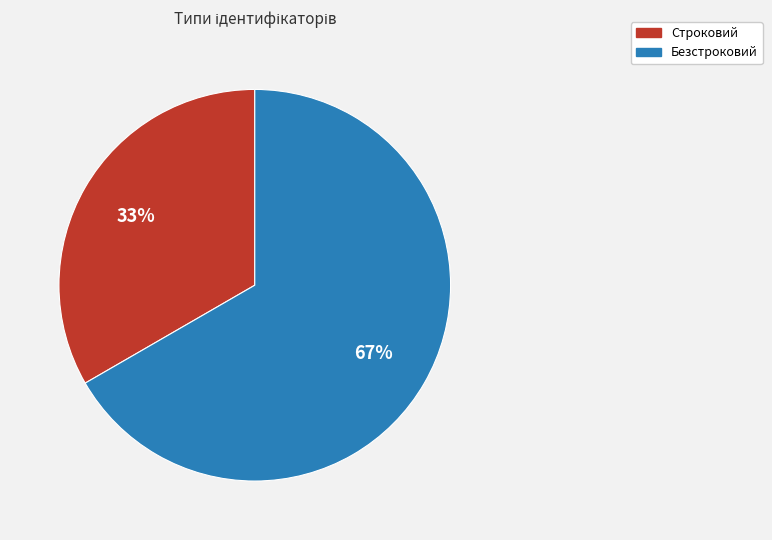

To the nearest percent, what is the average slice percentage?

50%